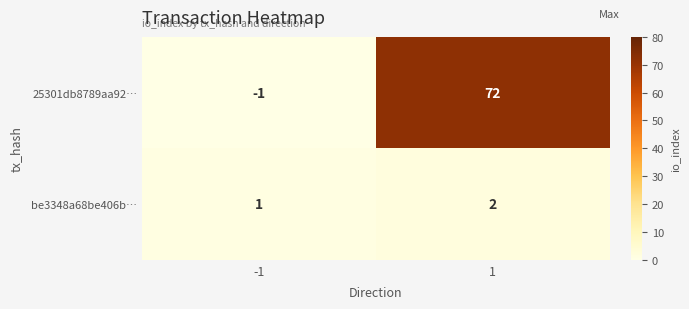

At which category is the sum across all series the highest?

1